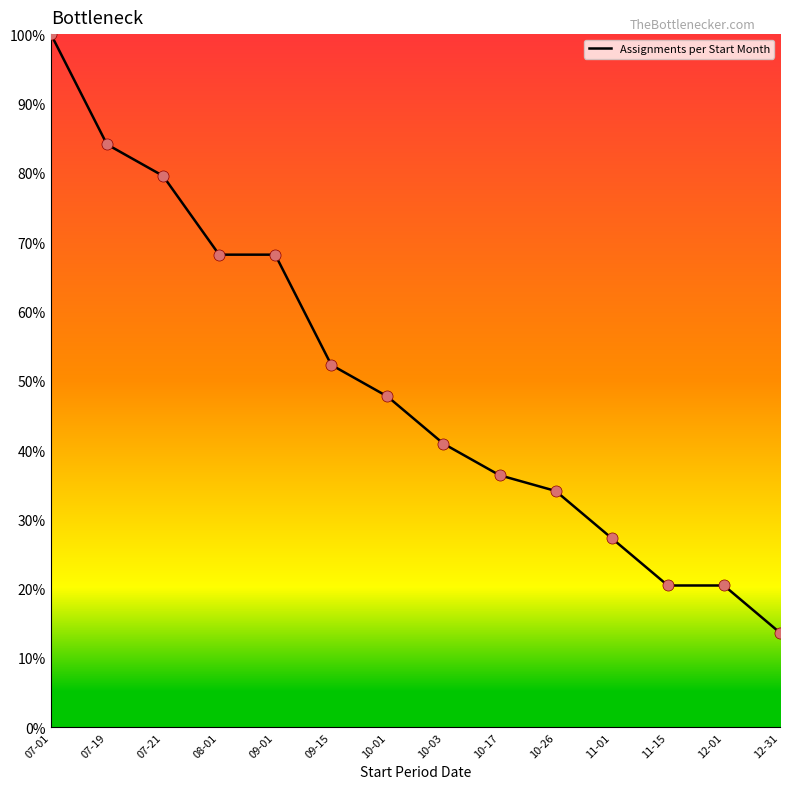

What is the change in value from 08-01 to 11-01?

-40.9